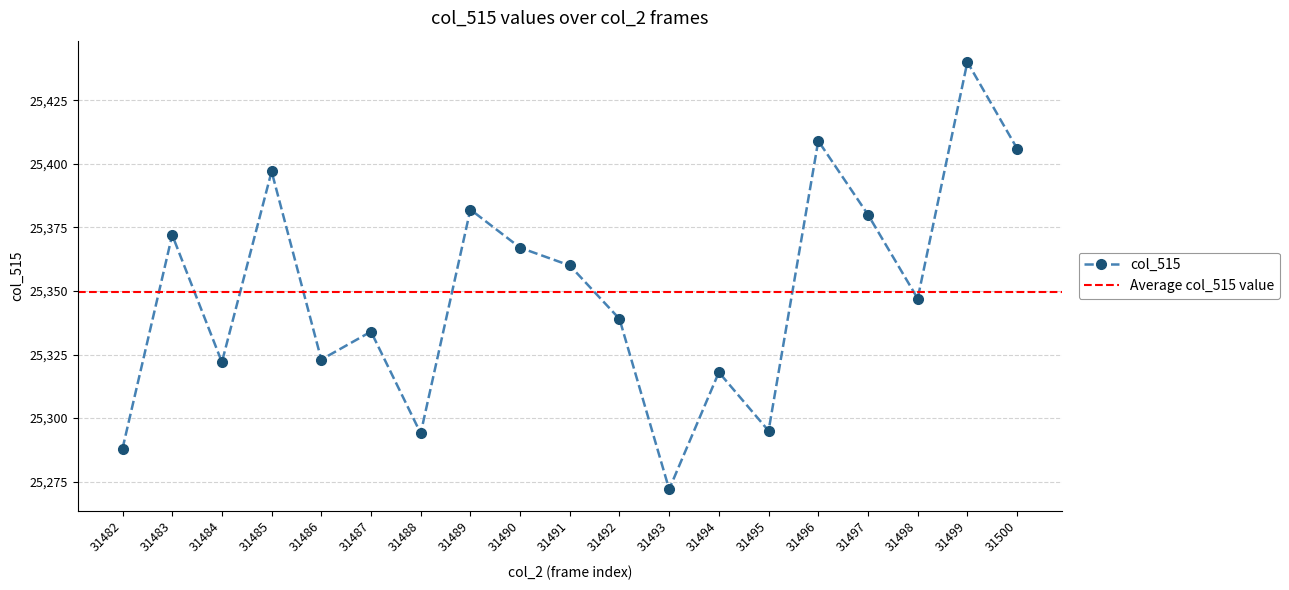

List the labels in order of value, largest first.

31499, 31496, 31500, 31485, 31489, 31497, 31483, 31490, 31491, 31498, 31492, 31487, 31486, 31484, 31494, 31495, 31488, 31482, 31493